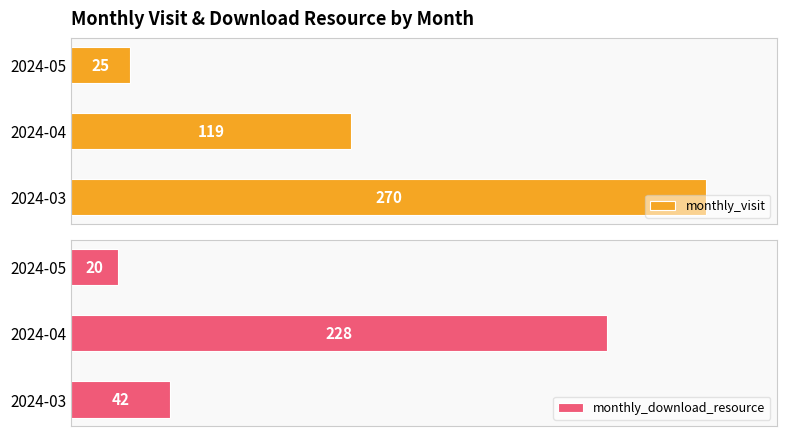

At which label is monthly_download_resource closest to 124?

2024-03